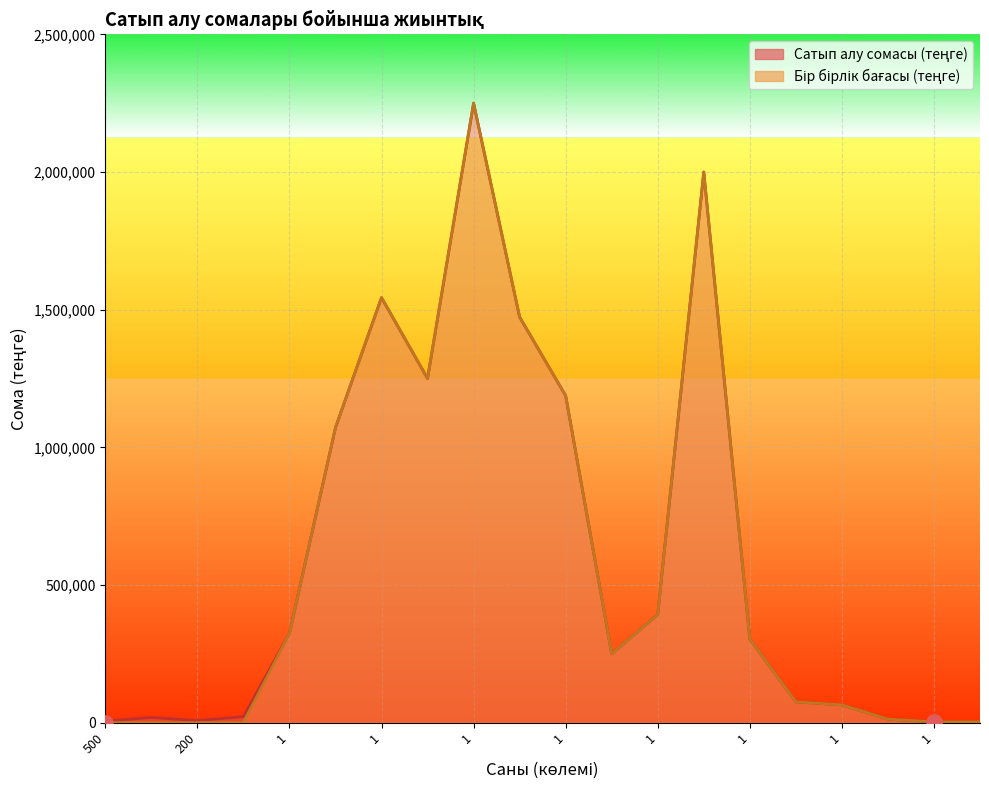

At which category is the sum across all series the highest?

1